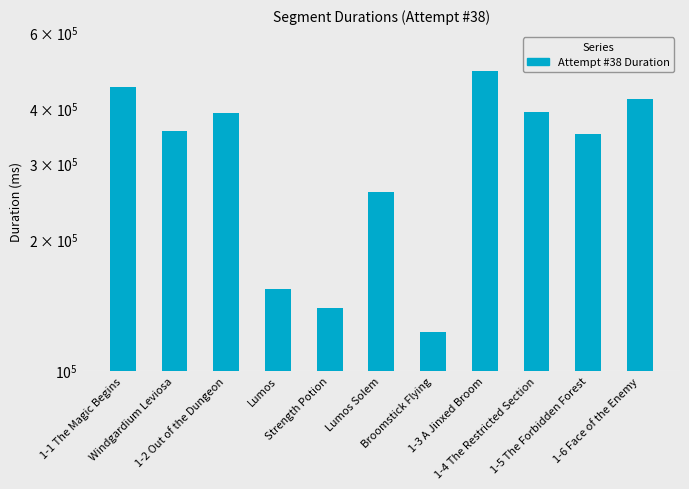

What is the difference between the values at 1-2 Out of the Dungeon and 1-6 Face of the Enemy?

31344